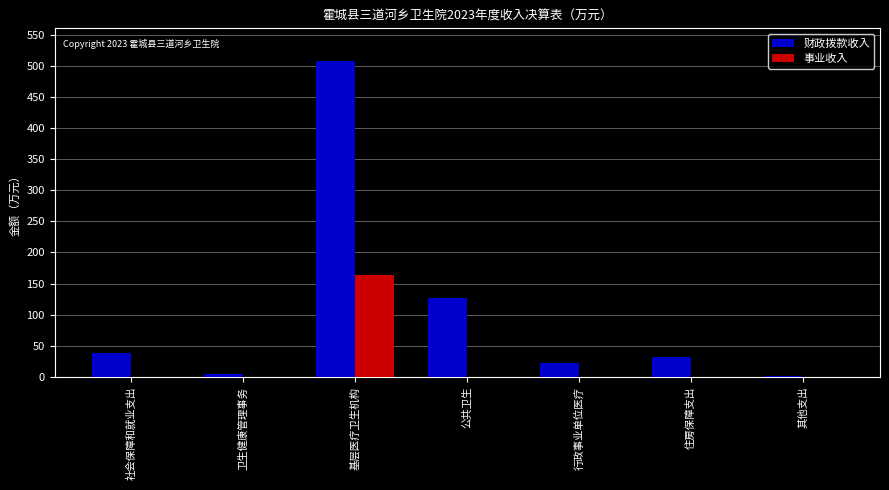

What is the sum of all 事业收入 values?

163.0